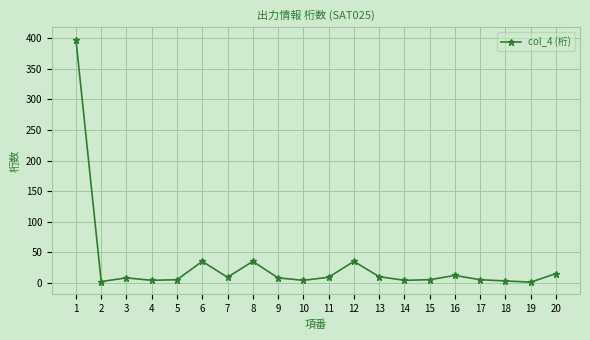

How many lines are shown in the chart?

1